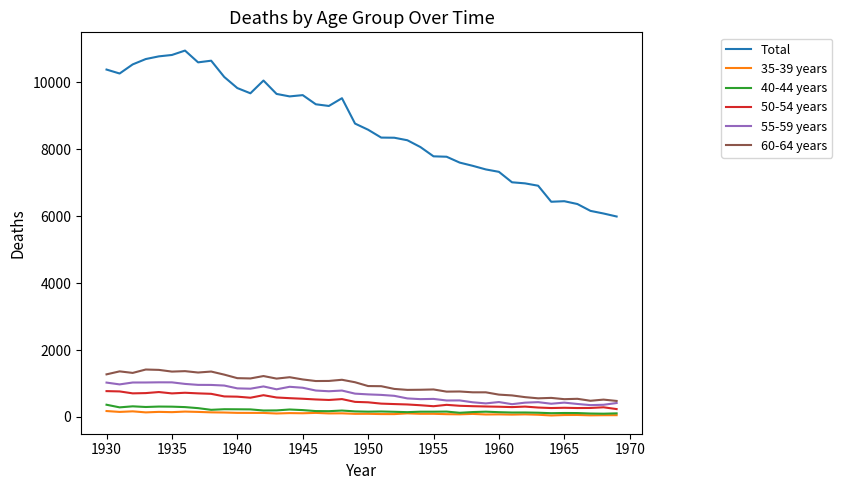

Which series has the largest range (max minus min)?

Total